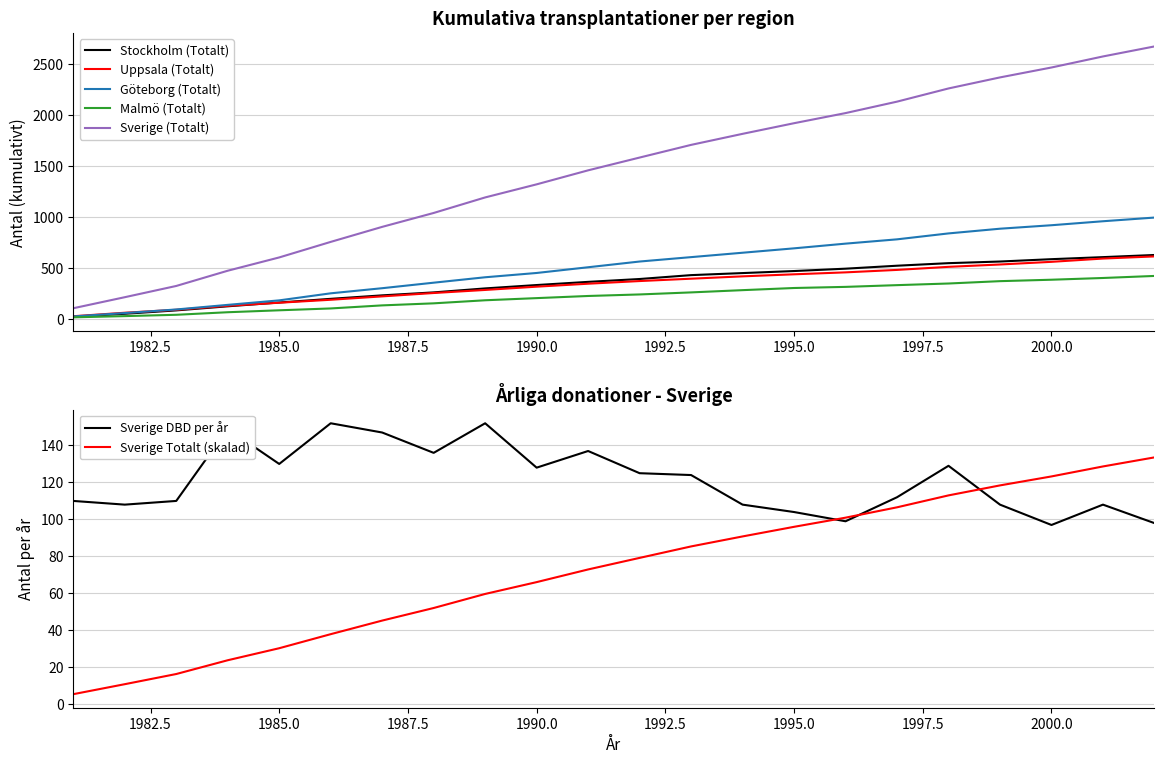

True or false: Sverige (Totalt) and Göteborg (Totalt) intersect in this chart.

False